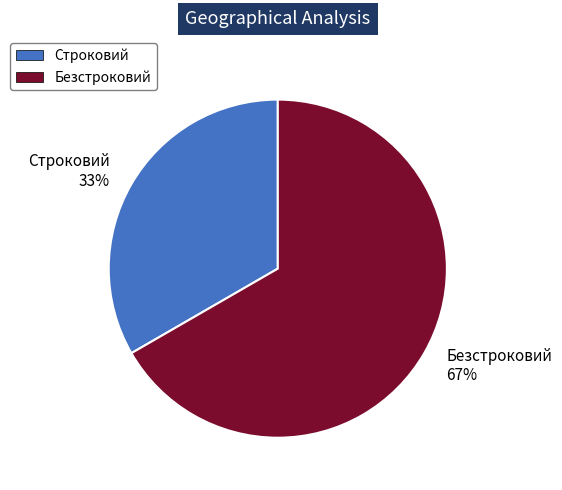

To the nearest percent, what is the average slice percentage?

50%